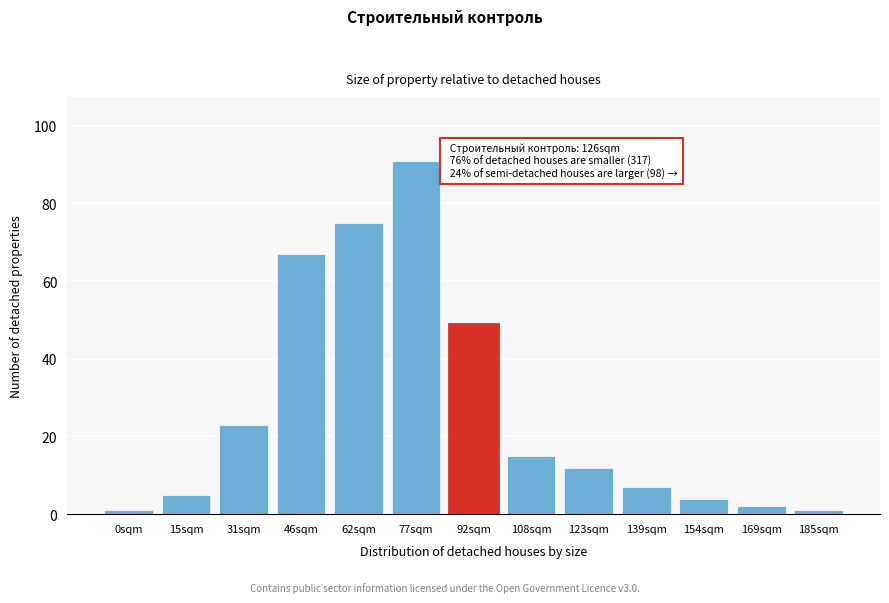

Reading right to left, what are all the values shown in this chart?

1	2	4	7	12	15	49	91	75	67	23	5	1